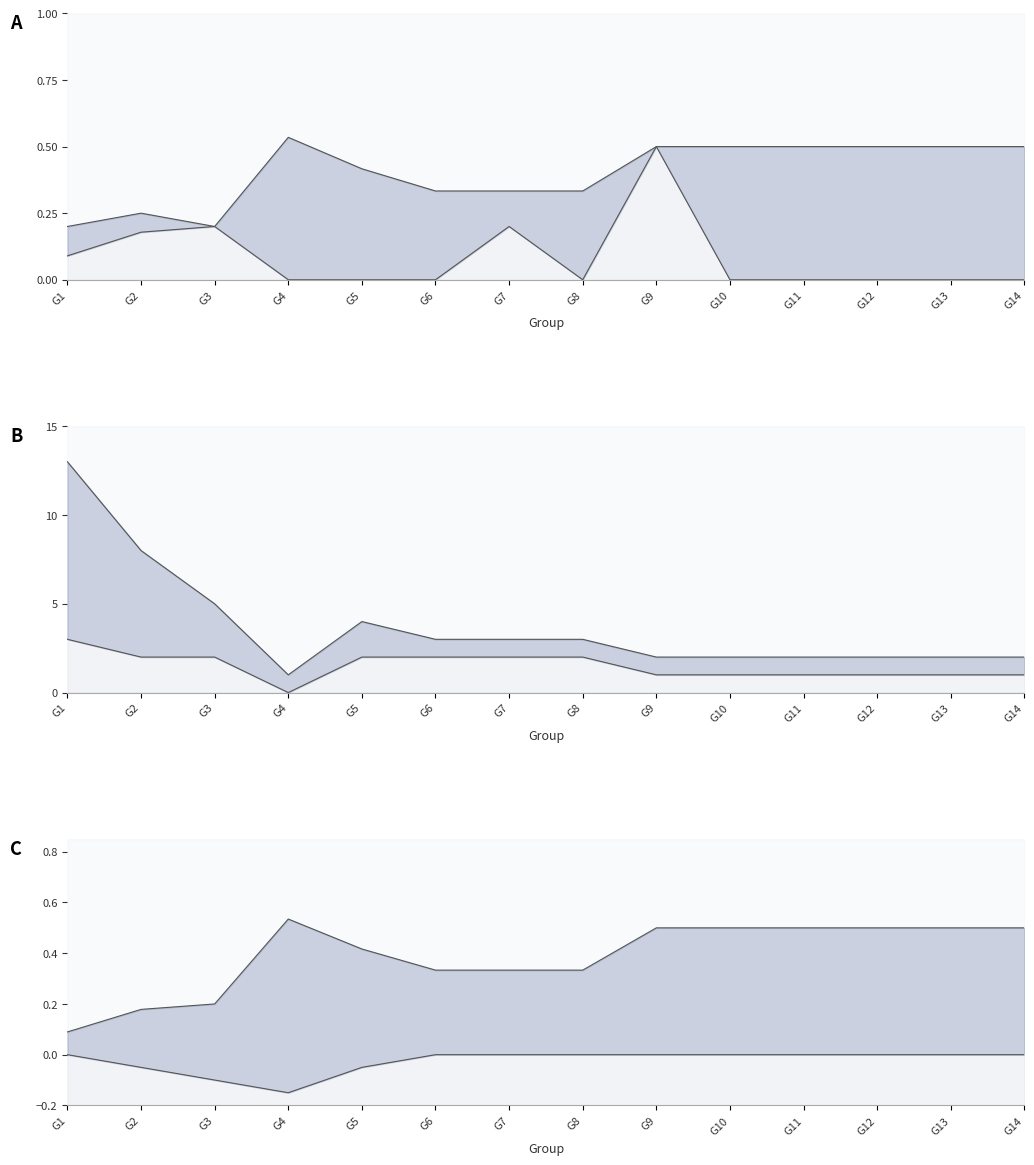

At which label does Maximum Vertices in Connected Component reach its minimum?

G4